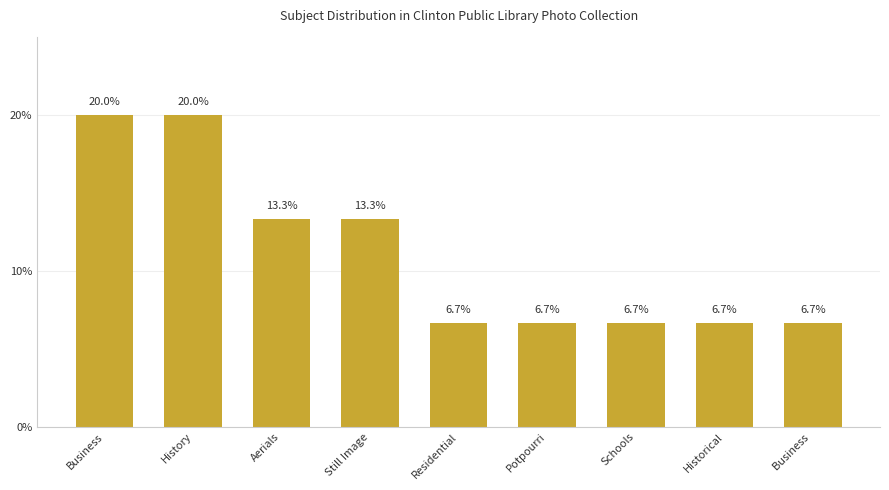

What is the label of the 6th bar from the right?

Still Image